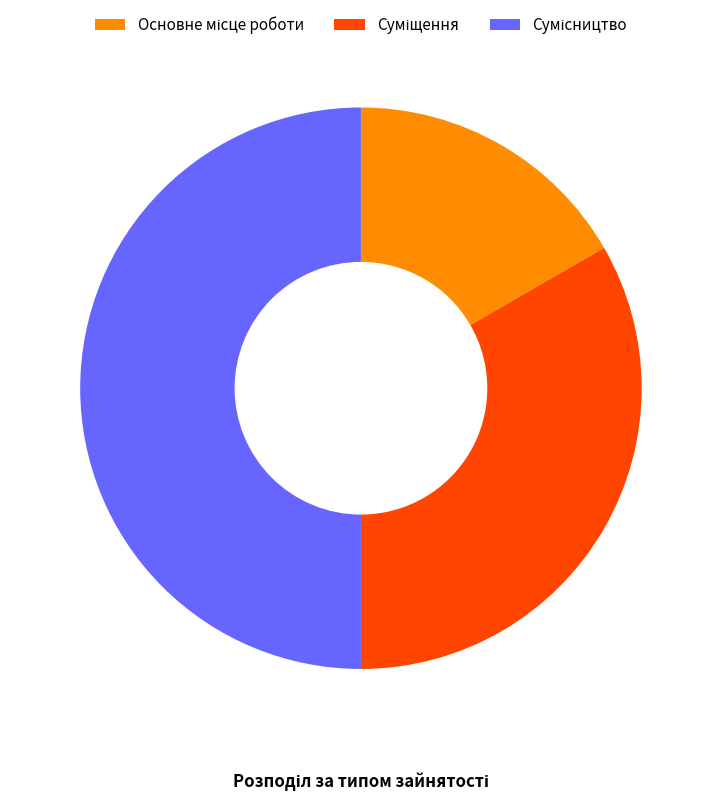

To the nearest percent, what is the difference between the largest and smallest slice percentages?

33%